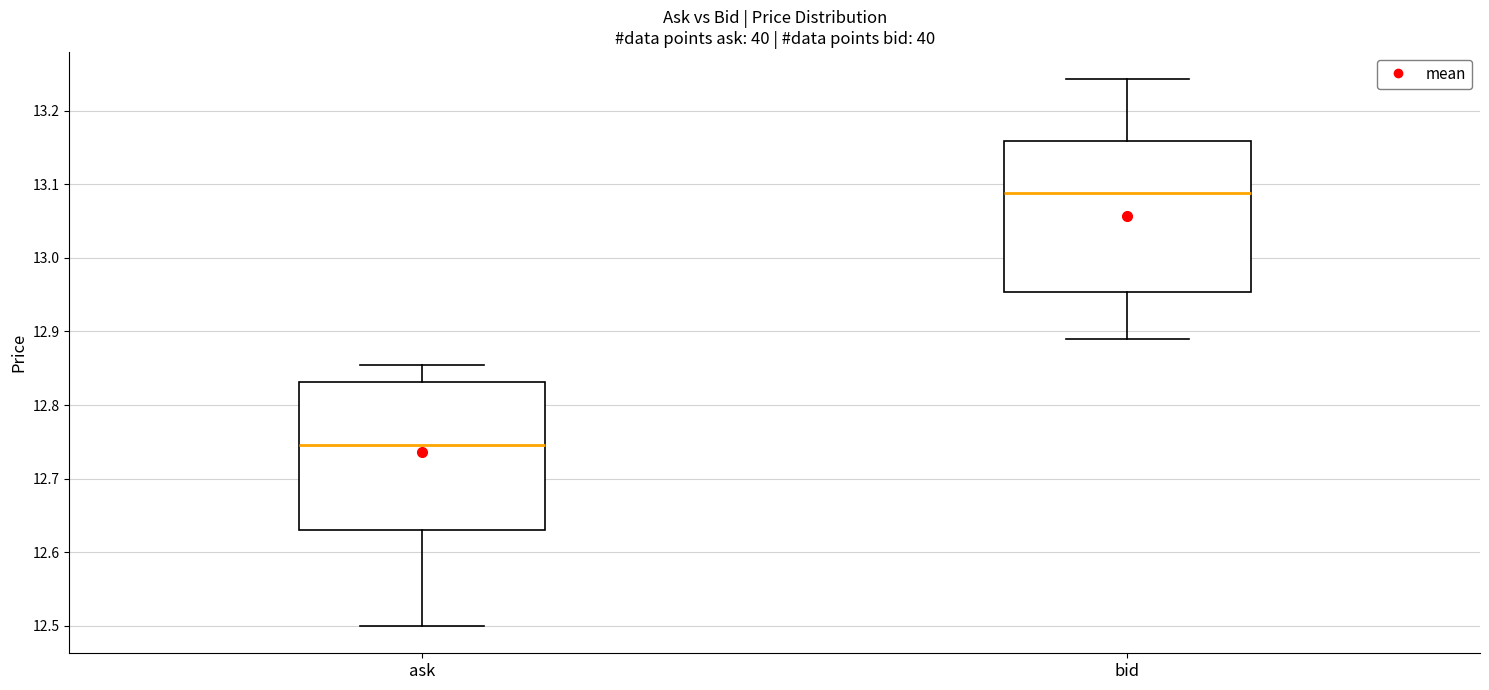

Where is the lower edge of the box for ask on the y-axis? The values are not printed on the chart, so give them approximately, as read against the axis.

12.63